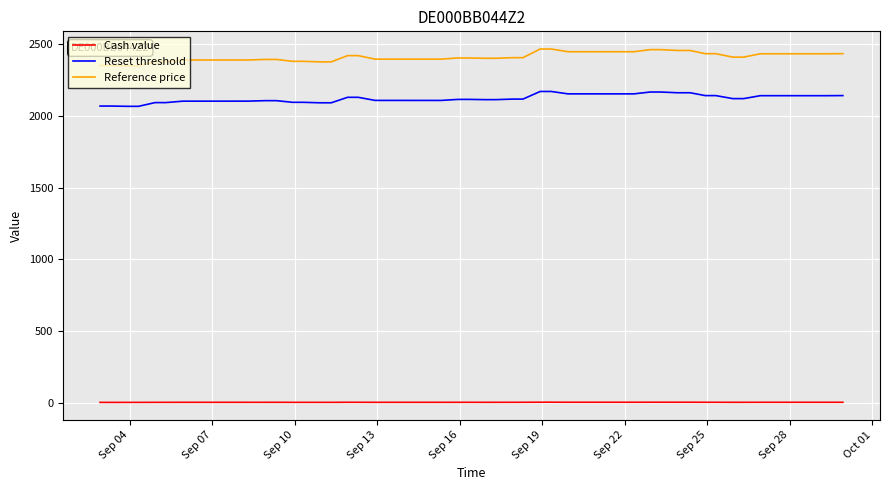

Which series has the largest range (max minus min)?

Reference price